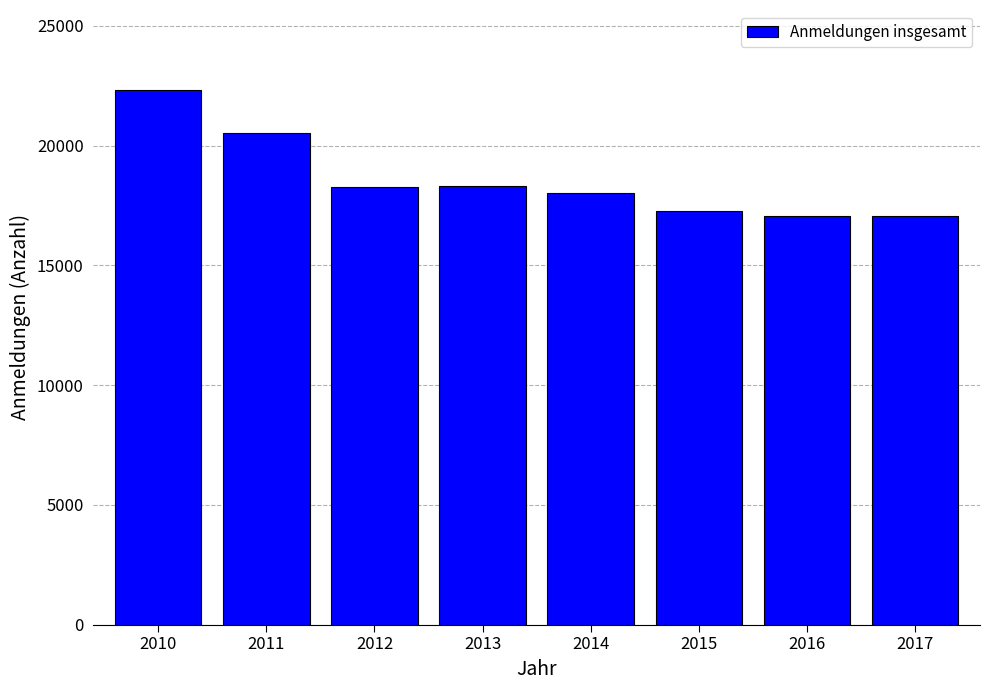

Is it true that the value at 2017 is 17049?

True